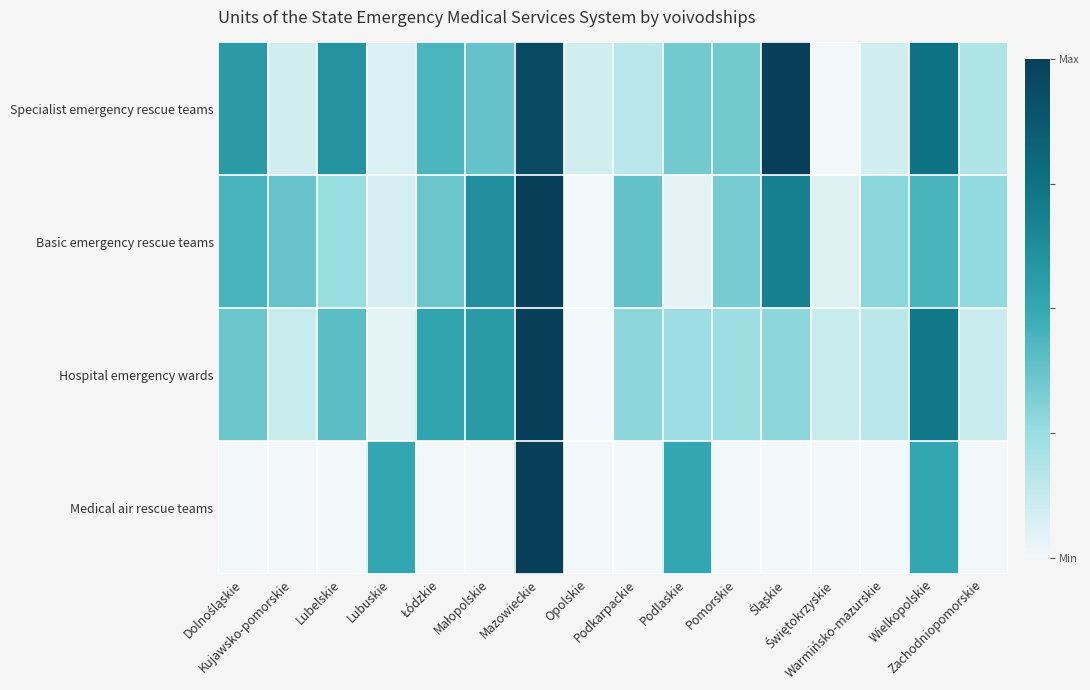

What is the difference between the highest and lowest values at Łódzkie?

0.5